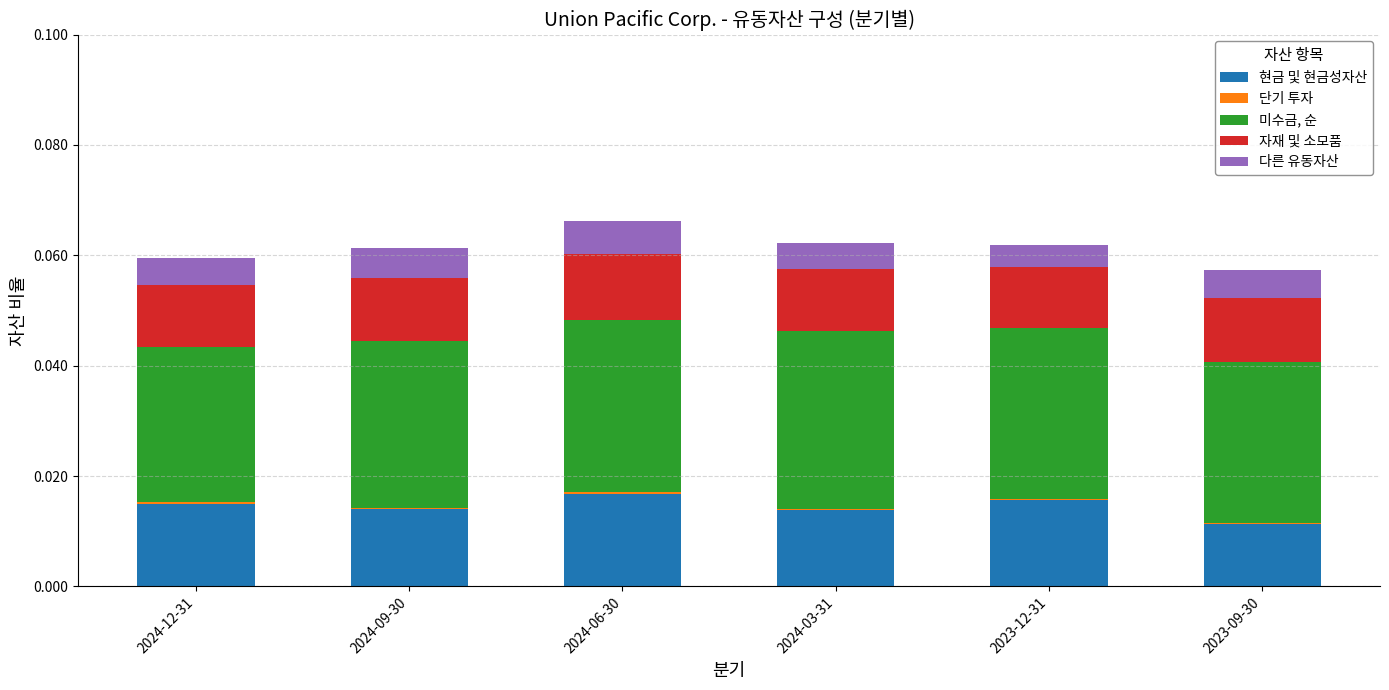

The value of 현금 및 현금성자산 at 2024-06-30 is 0.0. True or false?

True